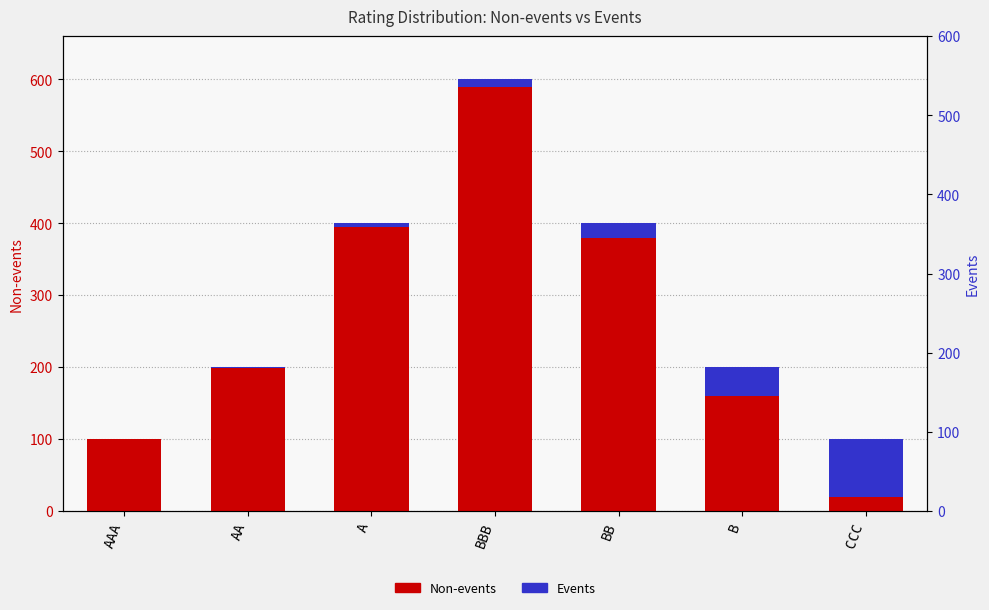

What are all the series names shown in the legend?

Non-events, Events